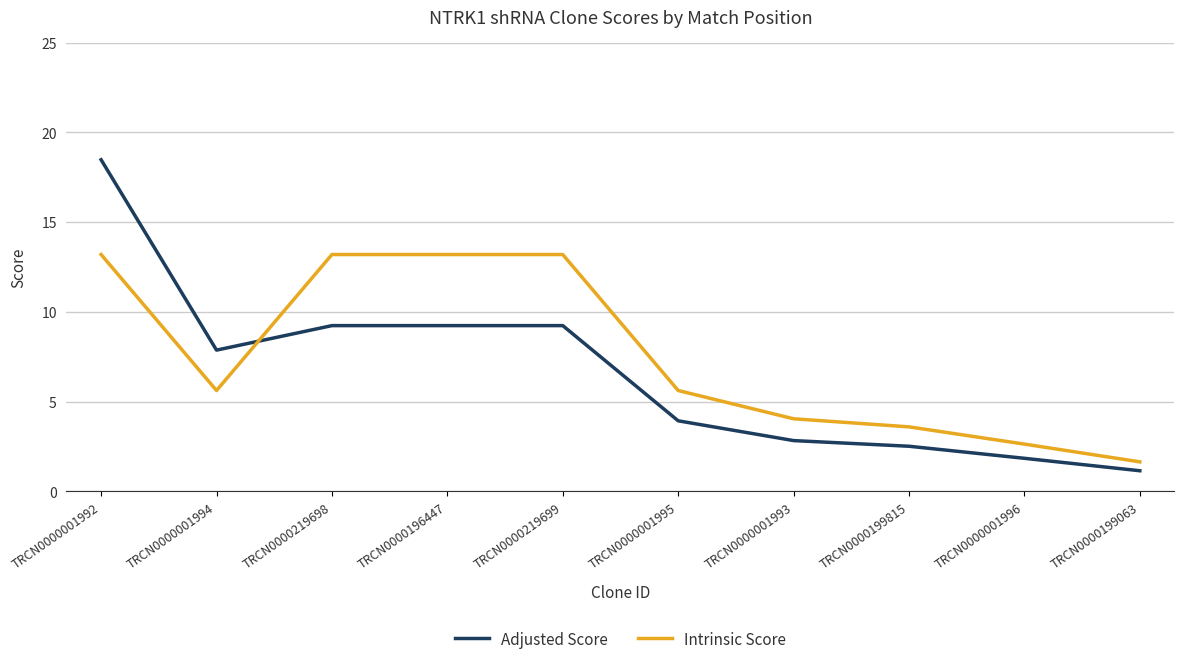

Read the Intrinsic Score value at TRCN0000001996.

2.6